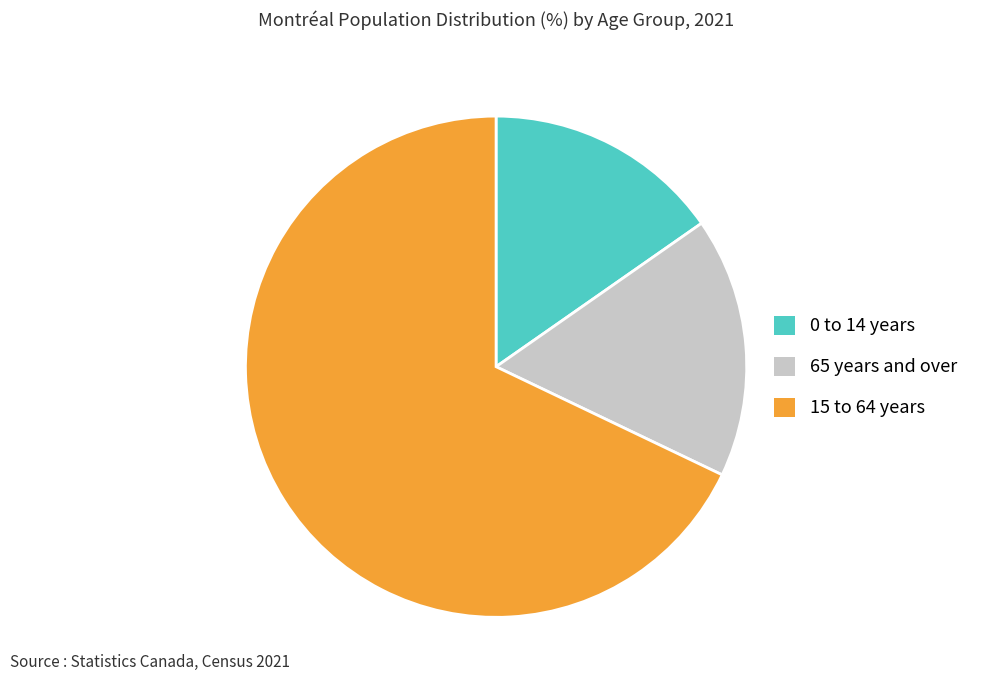

Does 15 to 64 years represent more than half of the total?

Yes